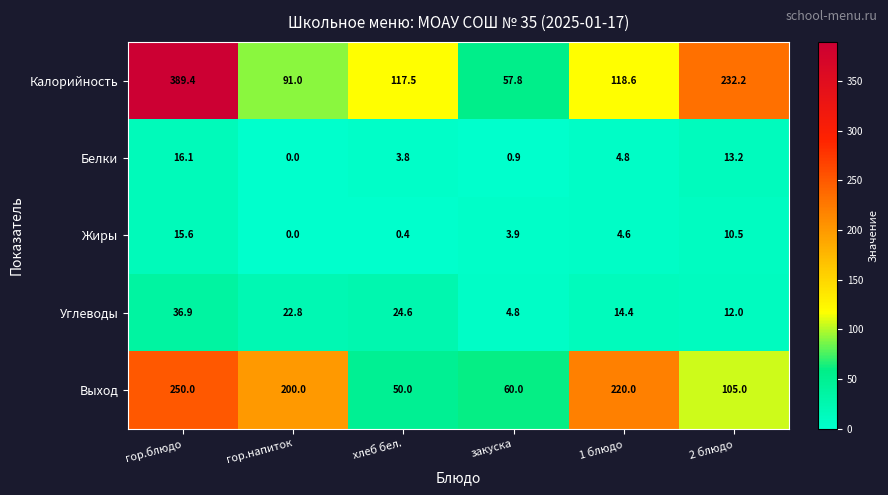

List the series in order of their peak value, lowest first.

Жиры, Белки, Углеводы, Выход, Калорийность